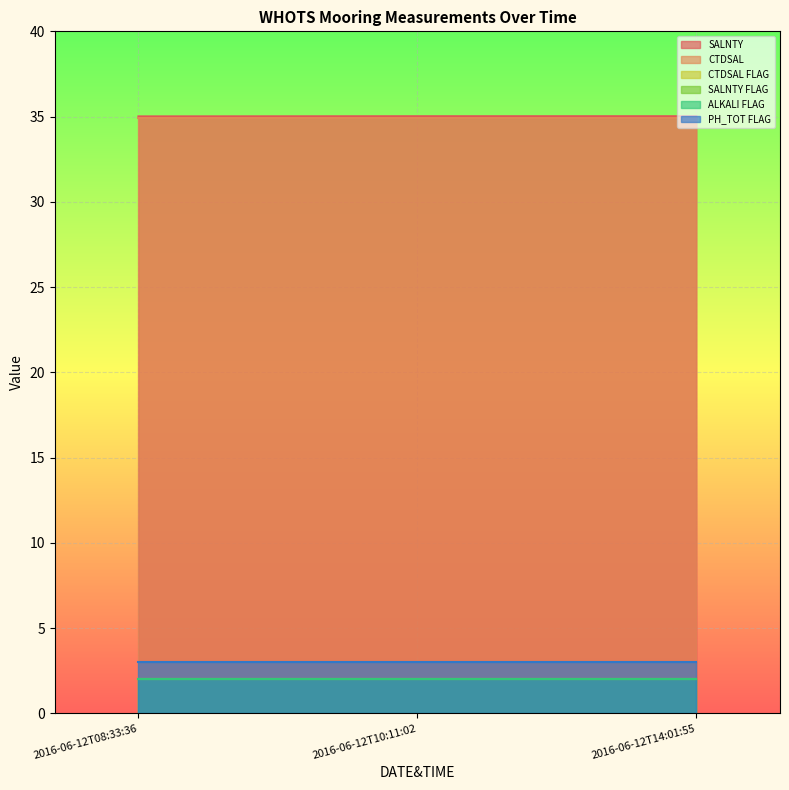

Is the value of ALKALI FLAG at 2016-06-12T08:33:36 greater than the value of CTDSAL at 2016-06-12T10:11:02?

No